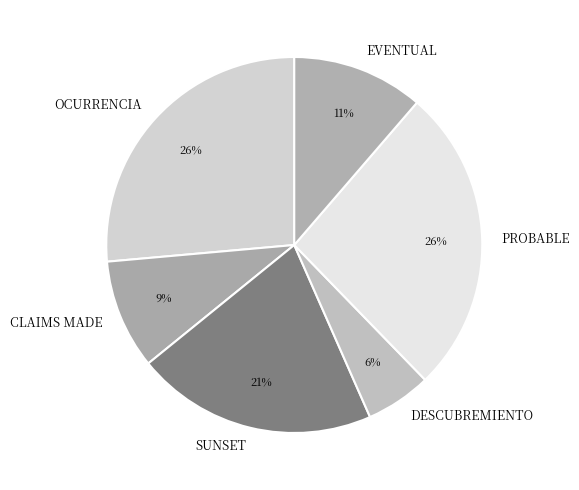

Which has a higher value, CLAIMS MADE or EVENTUAL?

EVENTUAL